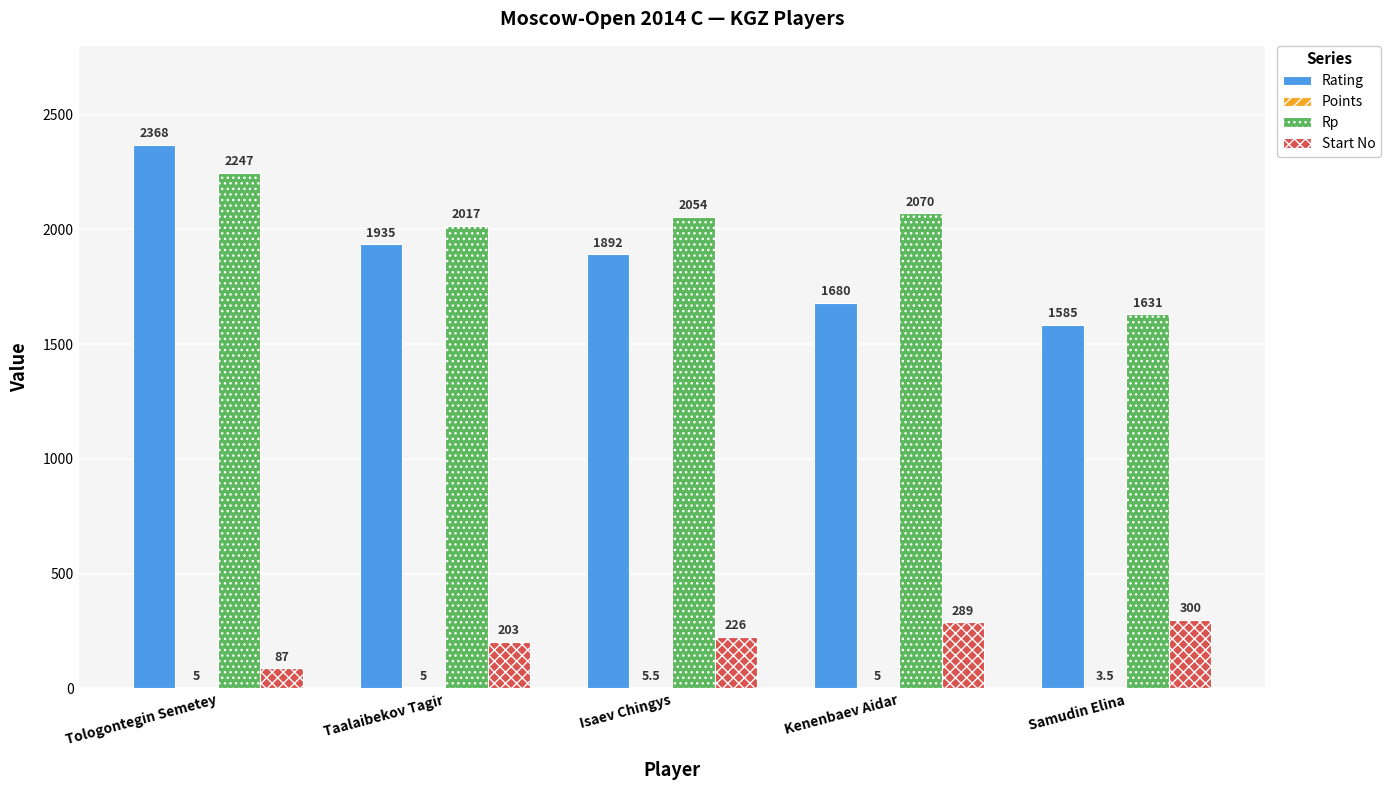

The value of Rp at Samudin Elina is 1631.0. True or false?

True